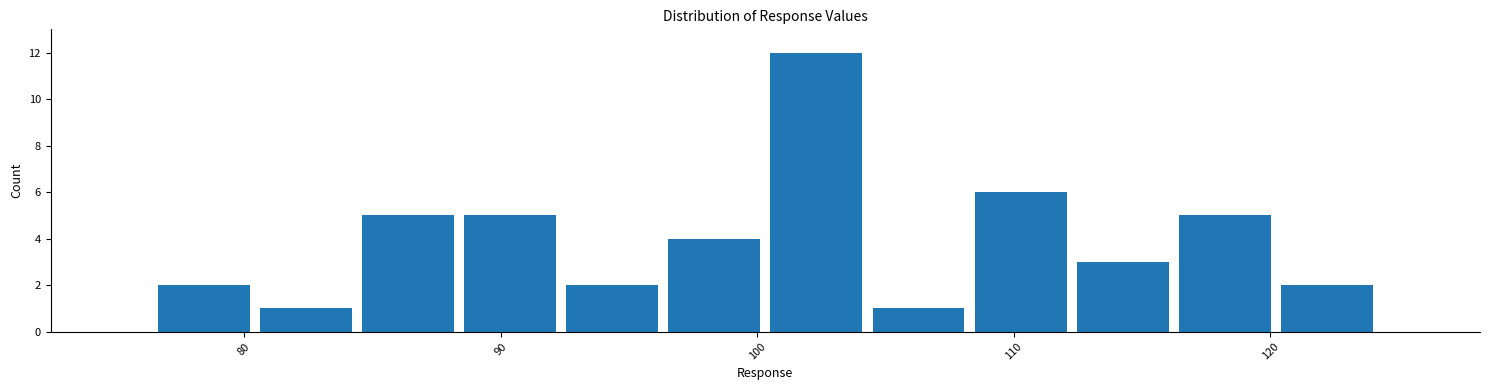

Around what value on the x-axis is the tallest bar? Give the approximate position of its centre, as read against the axis.

102